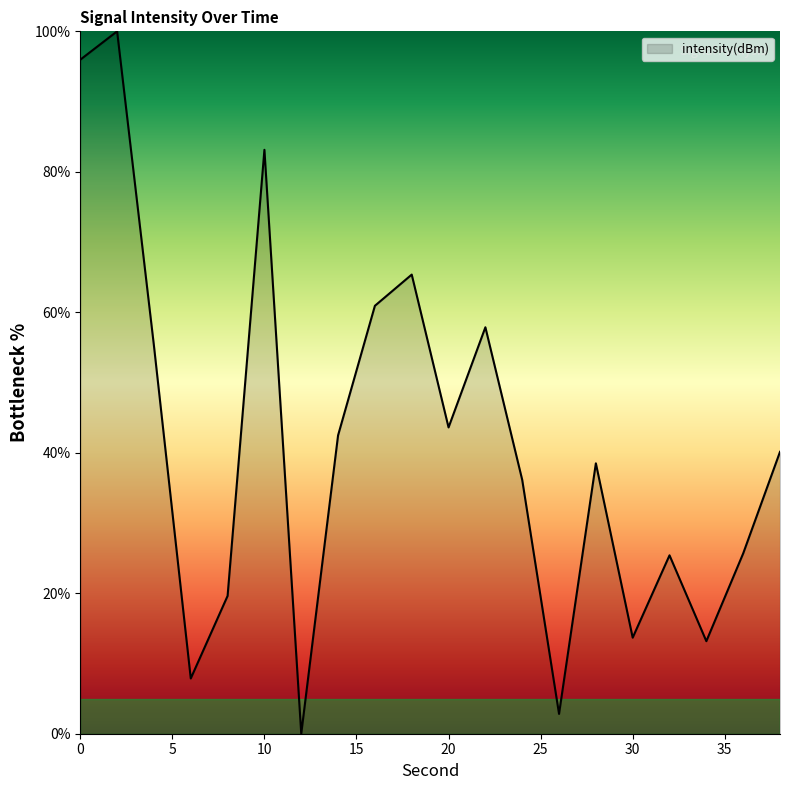

What is the maximum value shown in the chart?

100.0